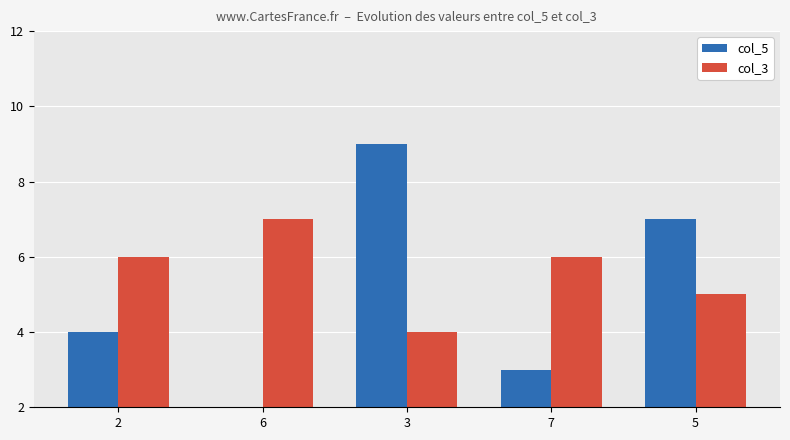

At which category is the sum across all series the highest?

3